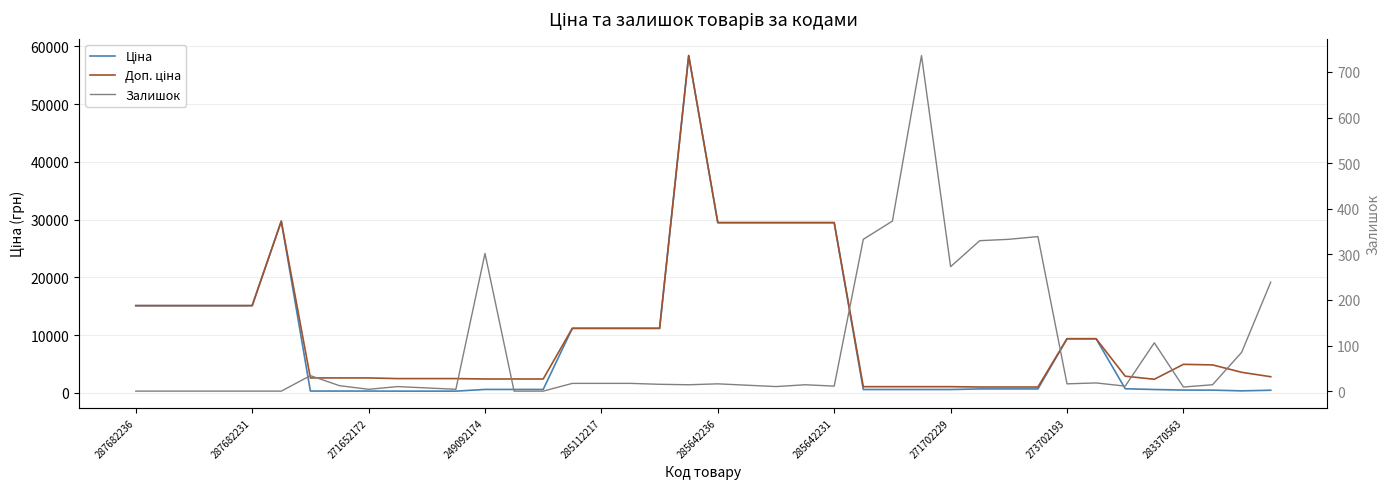

Which series has the largest range (max minus min)?

Ціна